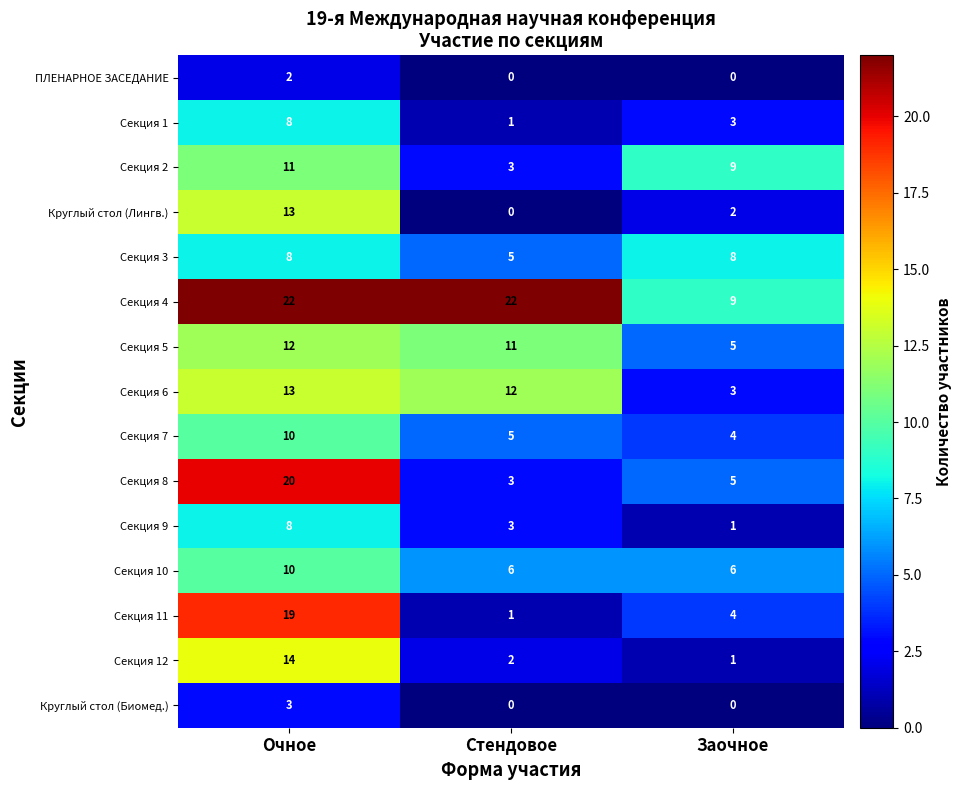

What is the maximum value shown in the chart?

22